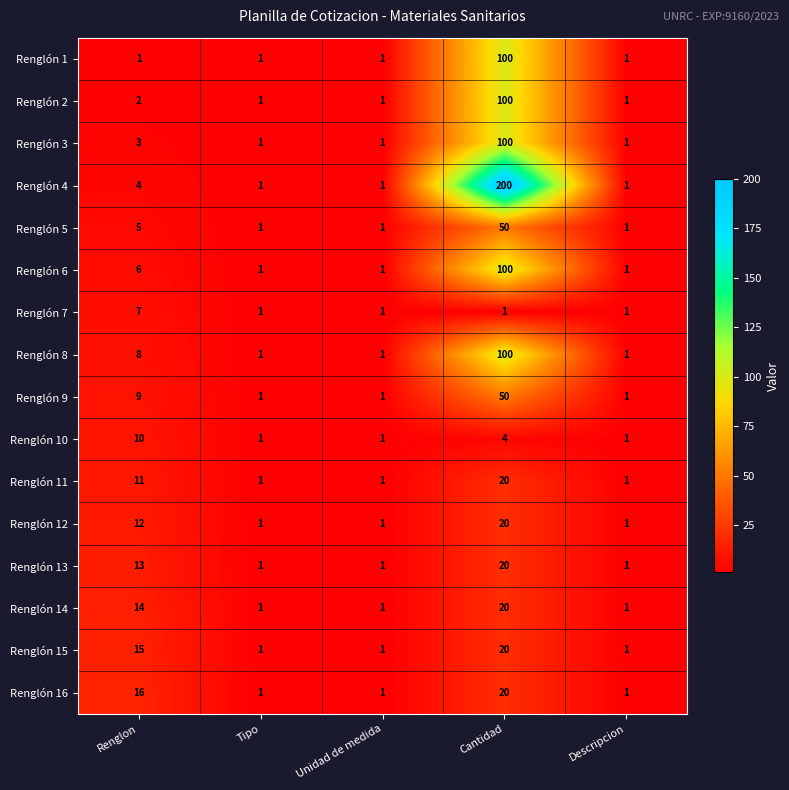

At which category is the sum across all series the highest?

Cantidad